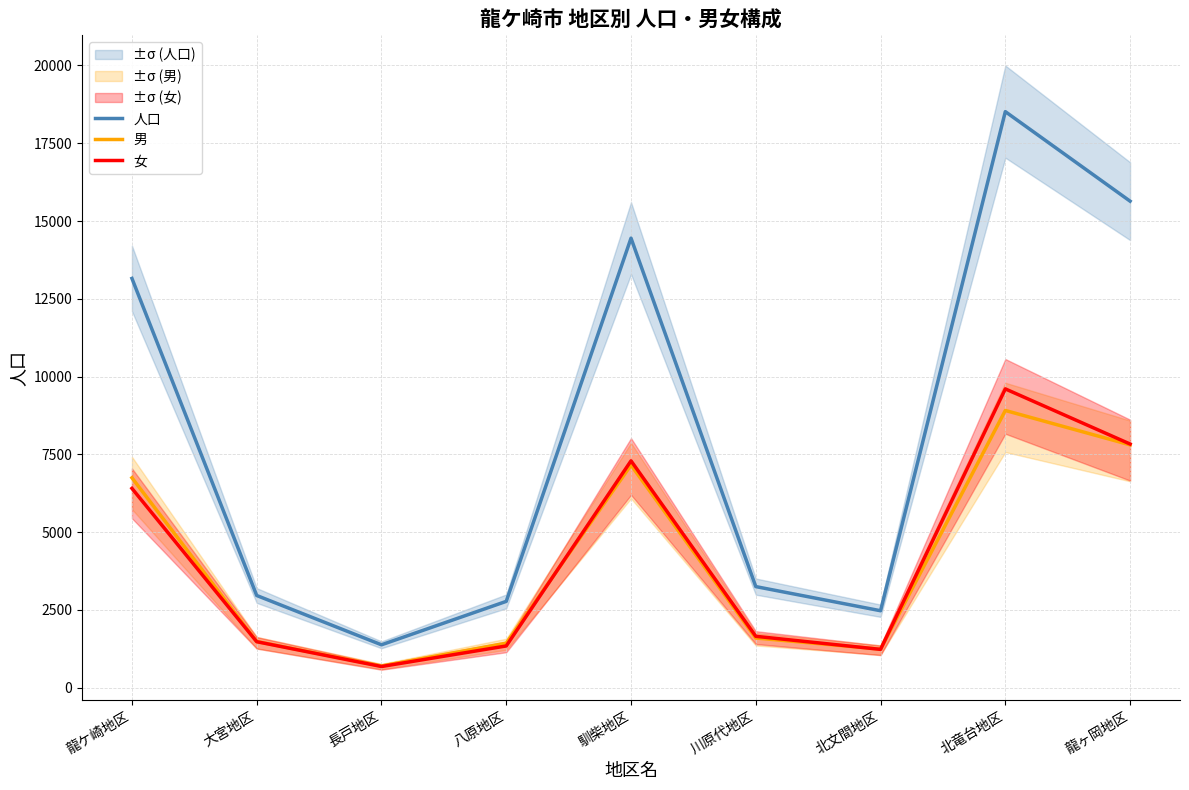

Reading right to left, extract all data points from this chart.

人口: 15639	18517	2475	3251	14450	2776	1380	2965	13156
男: 7806	8912	1242	1598	7157	1433	698	1485	6748
女: 7833	9605	1233	1653	7293	1343	682	1480	6408